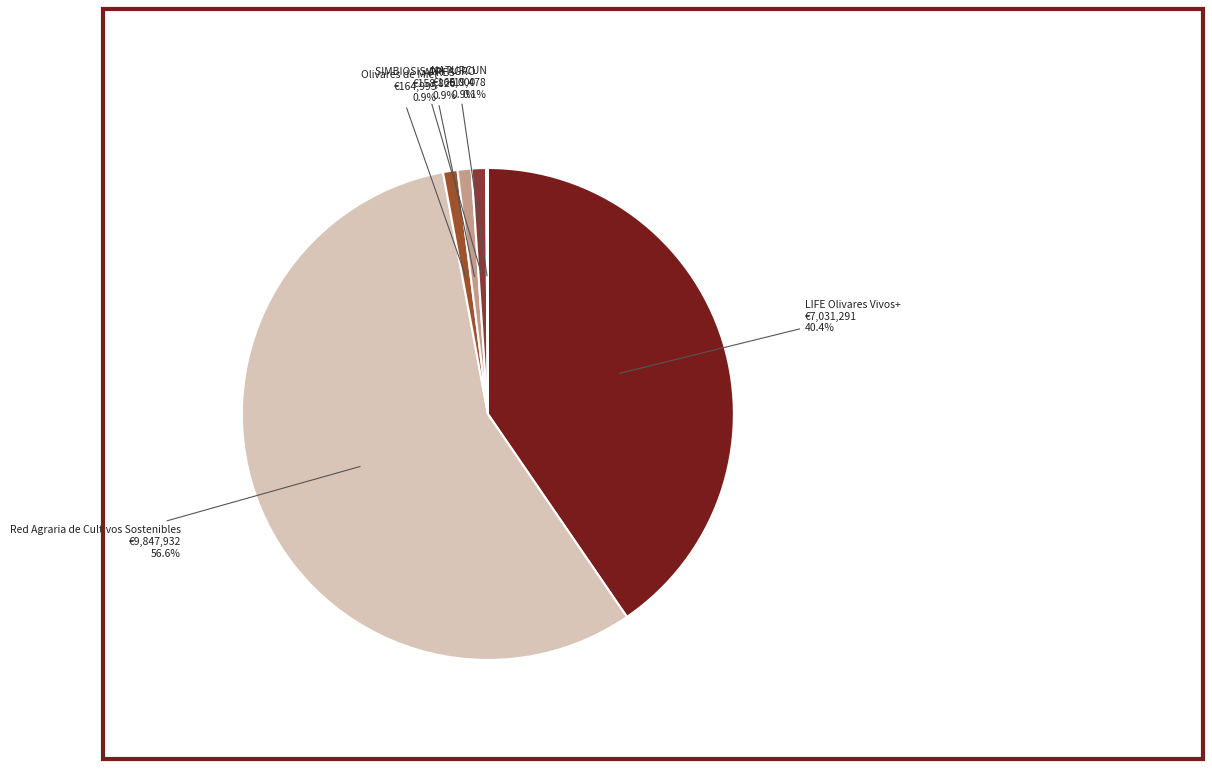

To the nearest percent, what is the difference between the LIFE Olivares Vivos+ and Red Agraria de Cultivos Sostenibles slice percentages?

16%